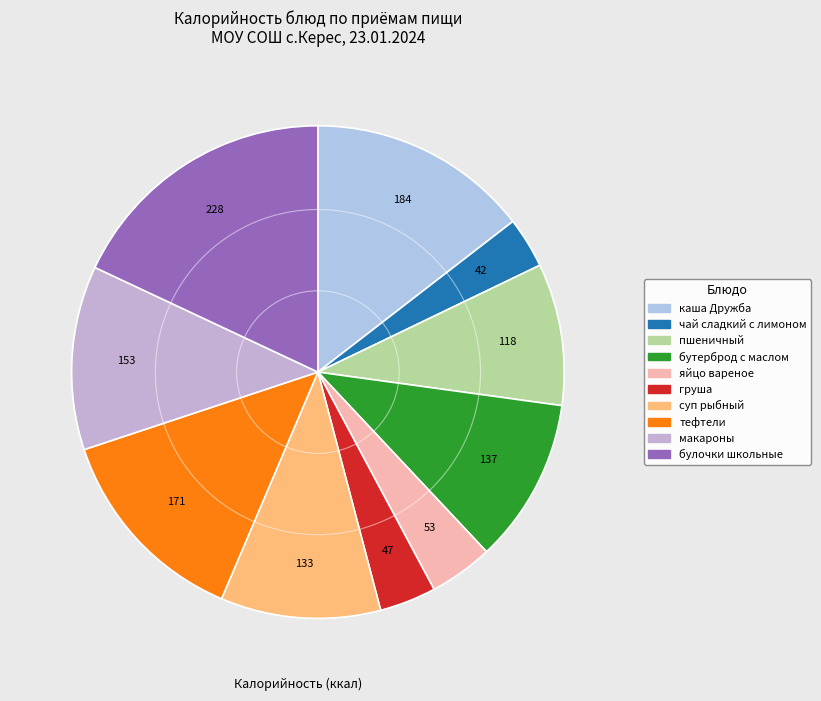

Count the number of slices in the pie.

10